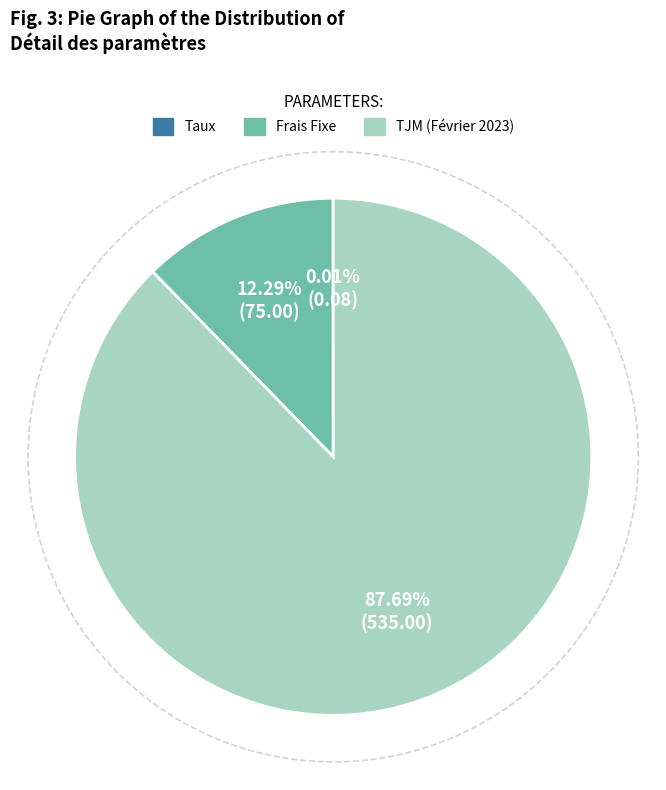

Which has a higher value, TJM (Février 2023) or Frais Fixe?

TJM (Février 2023)